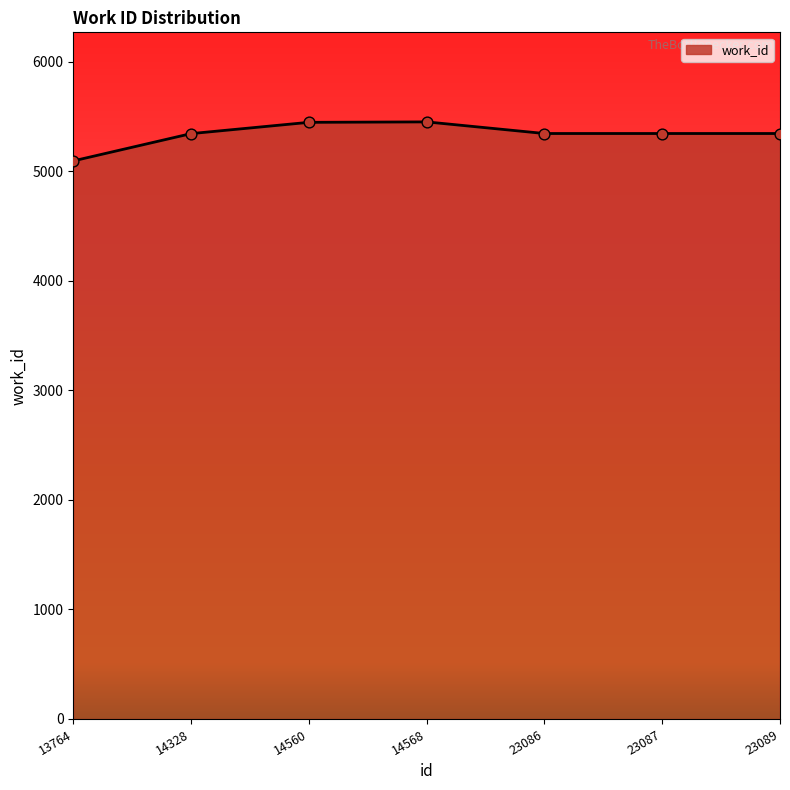

What is the change in value from 14328 to 14568?

+107